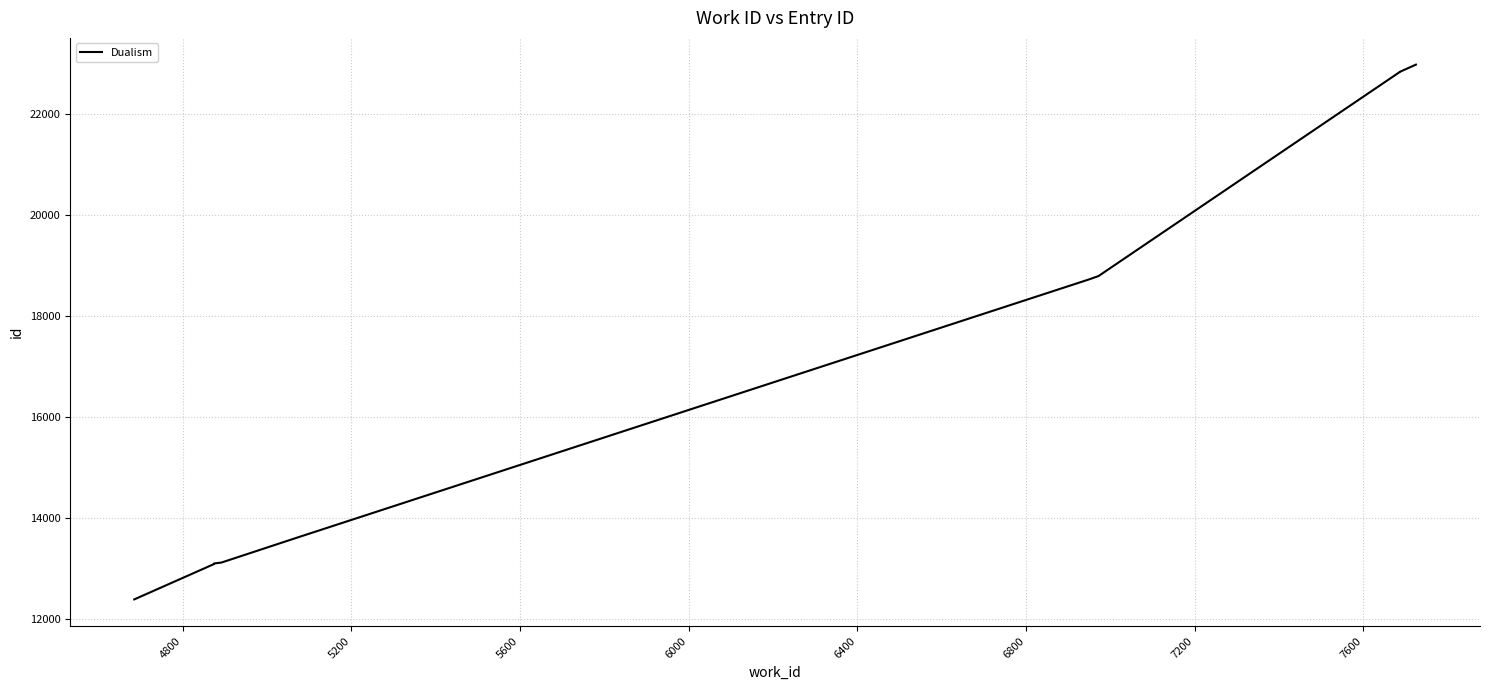

Count the number of categories in the chart.

10